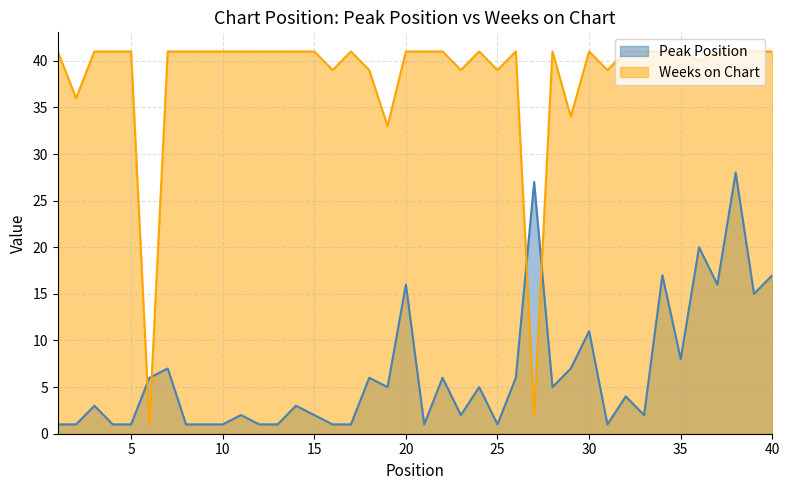

Reading right to left, list all the values displayed in this chart.

Peak Position: 17	15	28	16	20	8	17	2	4	1	11	7	5	27	6	1	5	2	6	1	16	5	6	1	1	2	3	1	1	2	1	1	1	7	6	1	1	3	1	1
Weeks on Chart: 41	41	41	41	40	41	41	41	41	39	41	34	41	2	41	39	41	39	41	41	41	33	39	41	39	41	41	41	41	41	41	41	41	41	1	41	41	41	36	41